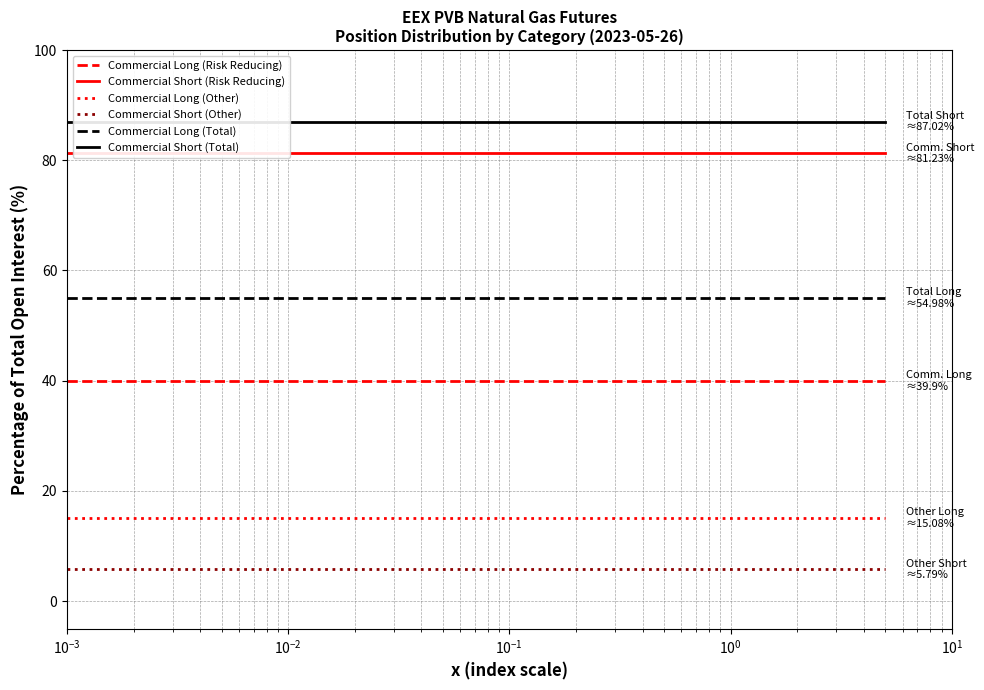

True or false: Commercial Short (Other) and Commercial Long (Risk Reducing) intersect in this chart.

False